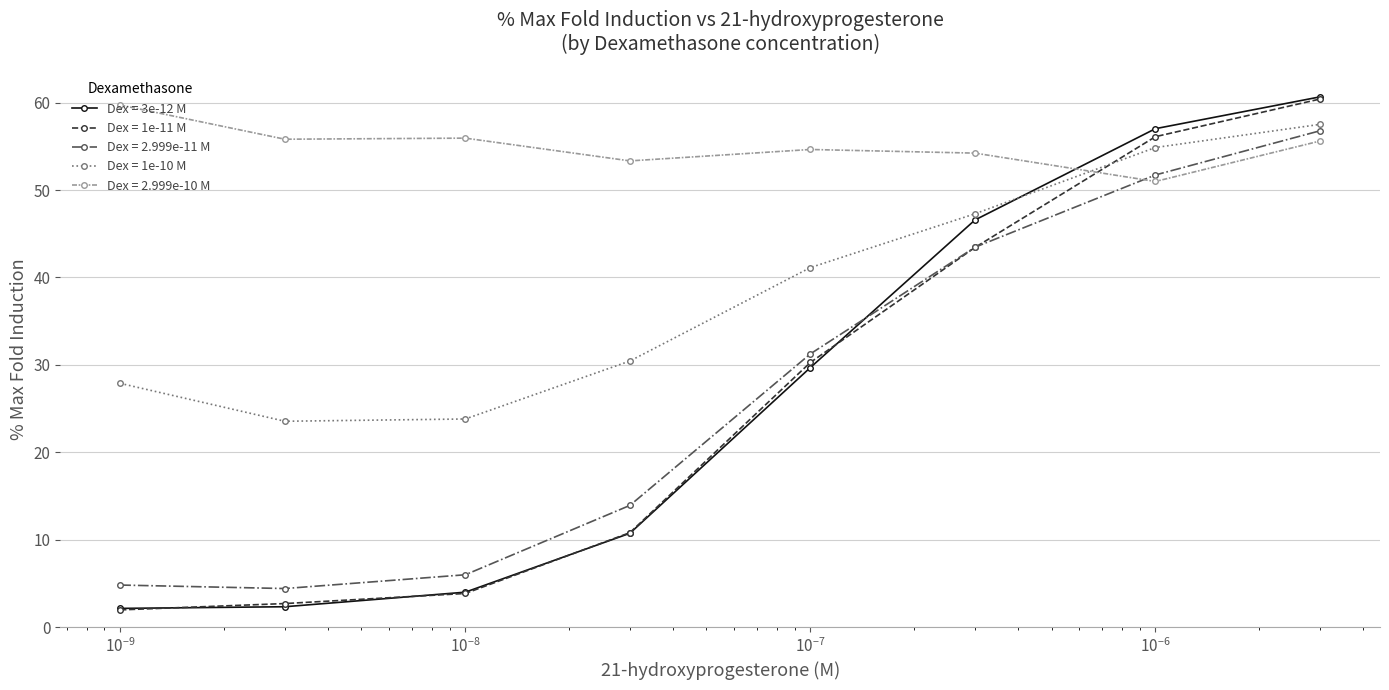

True or false: Dex = 3e-12 M and Dex = 1e-10 M cross at least once.

True